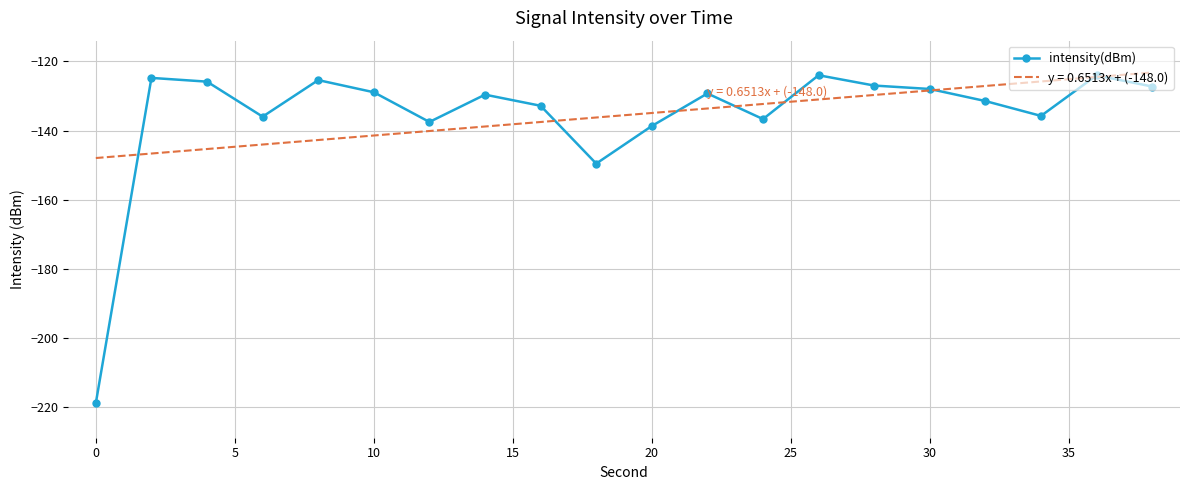

Which series has the largest range (max minus min)?

intensity(dBm)